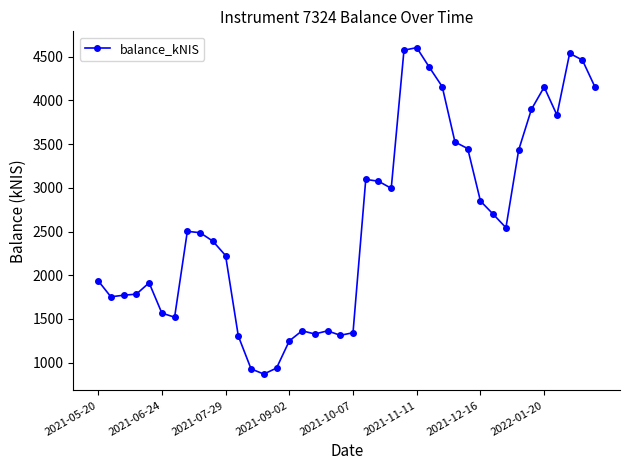

True or false: the data has more than 2 interior local peaks.

True